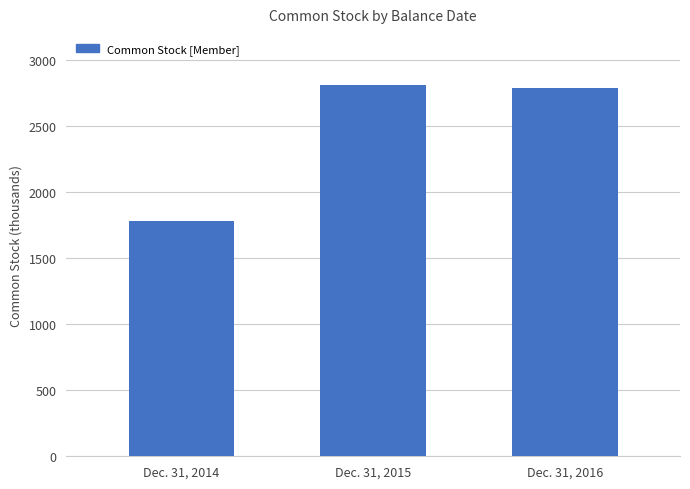

At which label does the data first exceed 2791?

Dec. 31, 2015